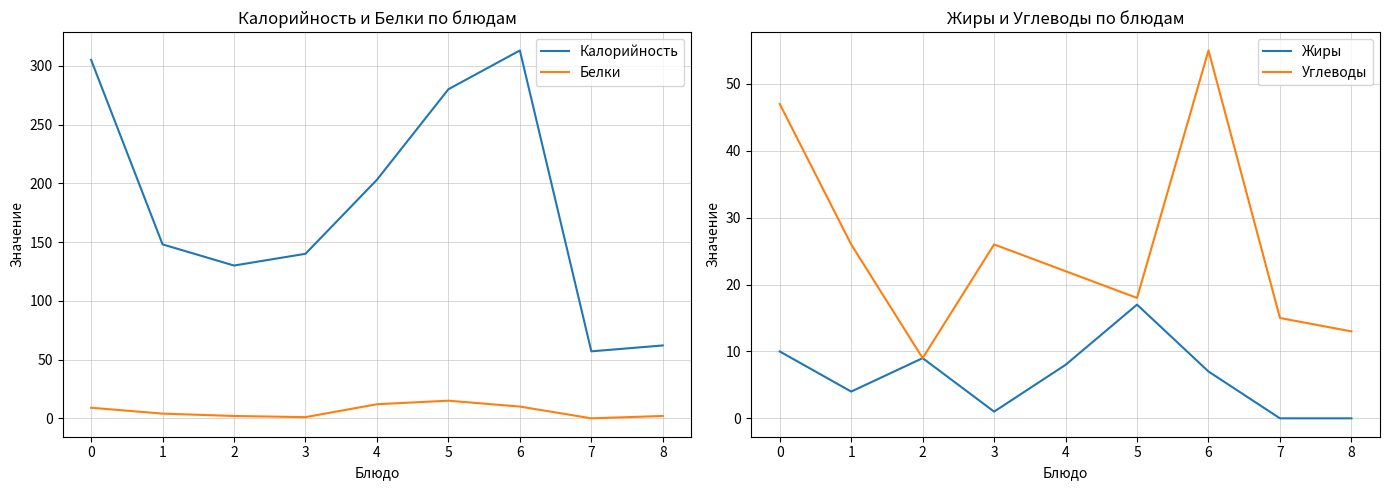

Which label corresponds to the largest value in the chart?

6